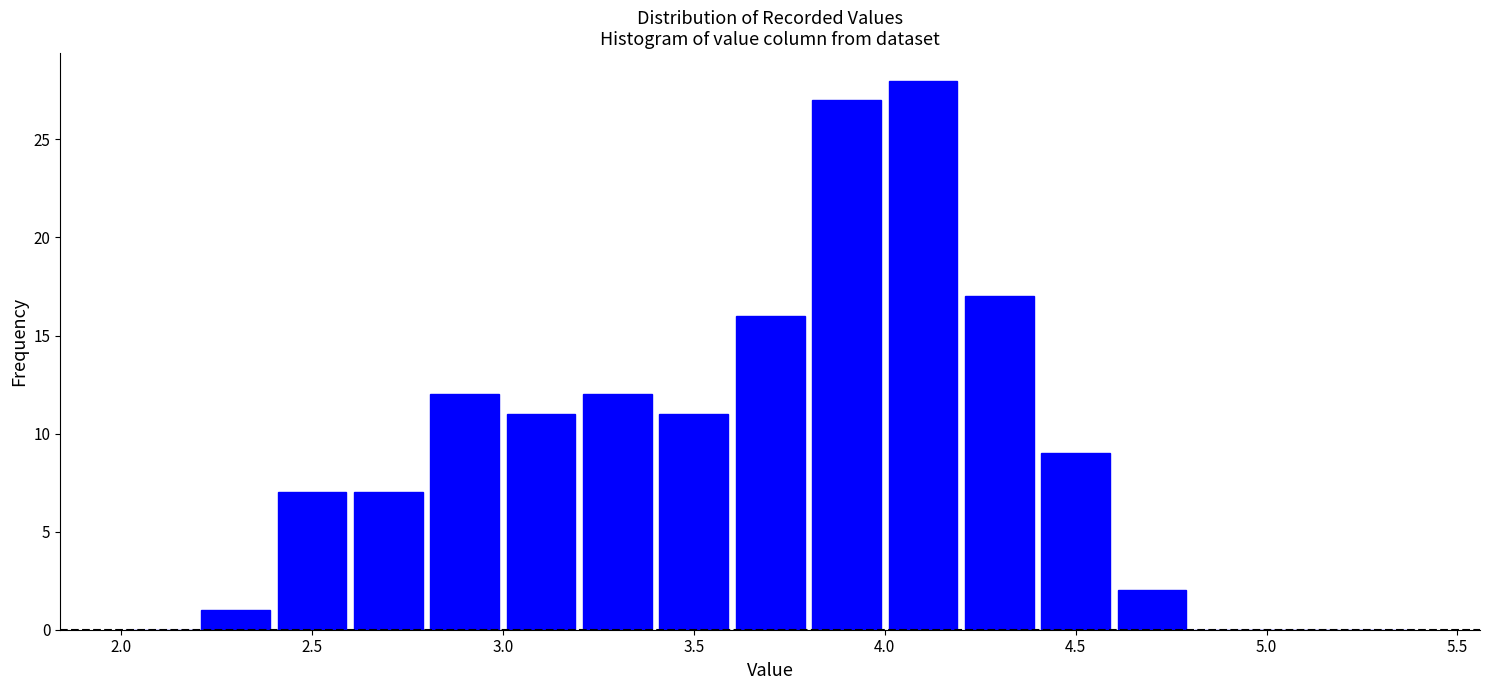

Reading left to right, list every bar in this chart as the range it spans on the x-axis followed by its height. The values are not printed on the chart, so give them approximately, as read against the axis.

2.0 to 2.2: 0
2.2 to 2.4: 1
2.4 to 2.6: 7
2.6 to 2.8: 7
2.8 to 3.0: 12
3.0 to 3.2: 11
3.2 to 3.4: 12
3.4 to 3.6: 11
3.6 to 3.8: 16
3.8 to 4.0: 27
4.0 to 4.2: 28
4.2 to 4.4: 17
4.4 to 4.6: 9
4.6 to 4.8: 2
4.8 to 5.0: 0
5.0 to 5.2: 0
5.2 to 5.4: 0